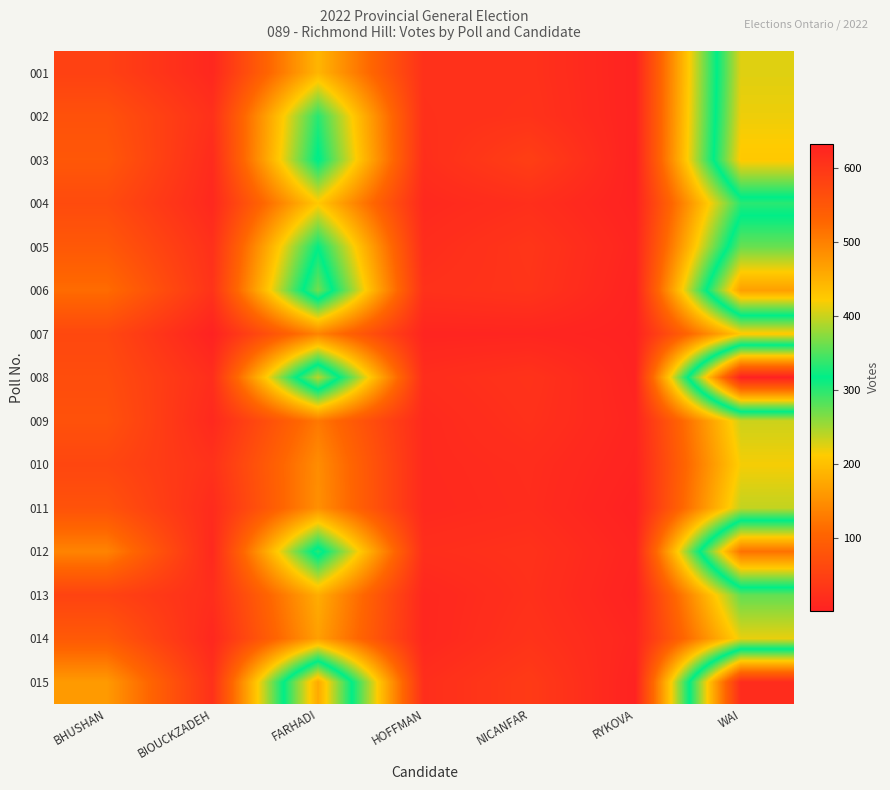

At which category is the sum across all series the highest?

WAI